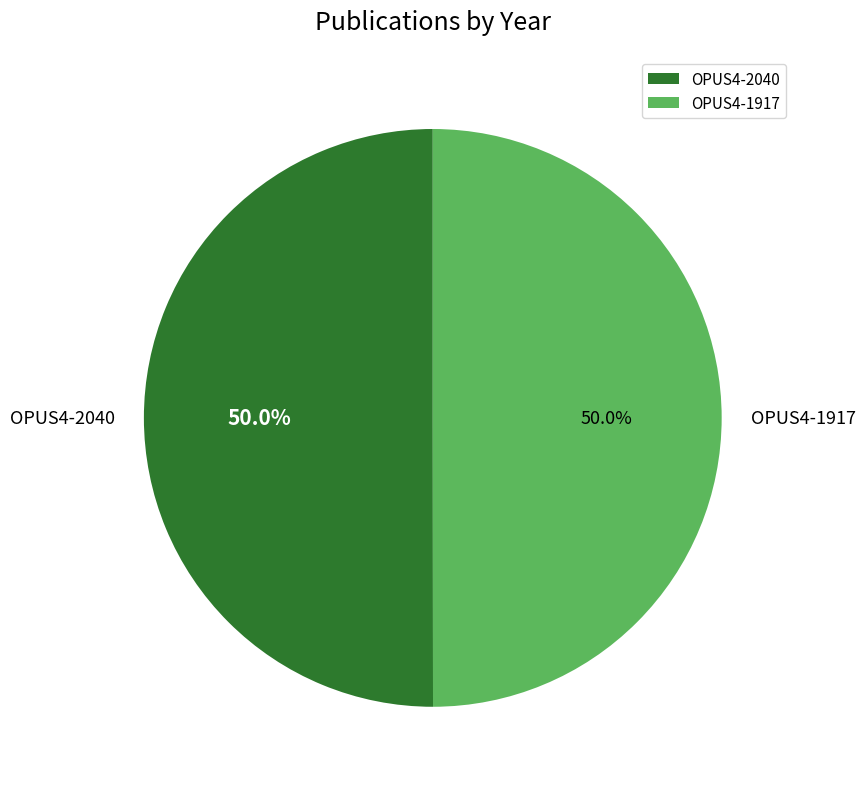

The OPUS4-1917 slice represents 57% of the pie. True or false?

False